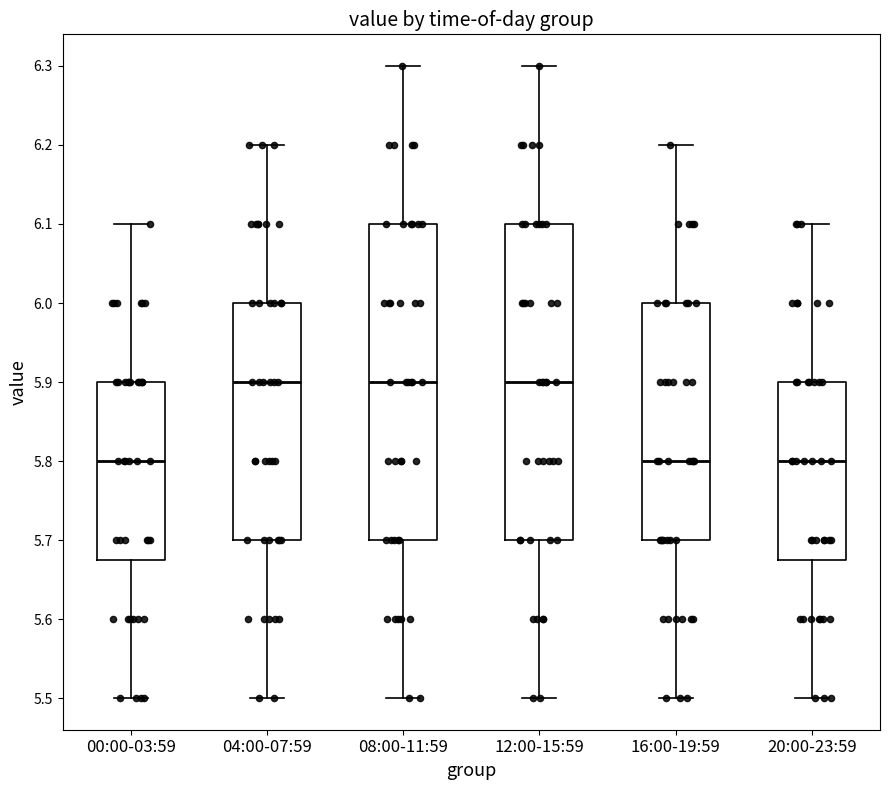

Reading left to right, read every box against the y-axis: the position of its median line, the range the box covers, and the ends of its whiskers. The values are not printed on the chart, so give them approximately, as read against the axis.

00:00-03:59: median 5.80, box 5.68 to 5.90, whiskers 5.50 to 6.10
04:00-07:59: median 5.90, box 5.70 to 6.00, whiskers 5.50 to 6.20
08:00-11:59: median 5.90, box 5.70 to 6.10, whiskers 5.50 to 6.30
12:00-15:59: median 5.90, box 5.70 to 6.10, whiskers 5.50 to 6.30
16:00-19:59: median 5.80, box 5.70 to 6.00, whiskers 5.50 to 6.20
20:00-23:59: median 5.80, box 5.68 to 5.90, whiskers 5.50 to 6.10